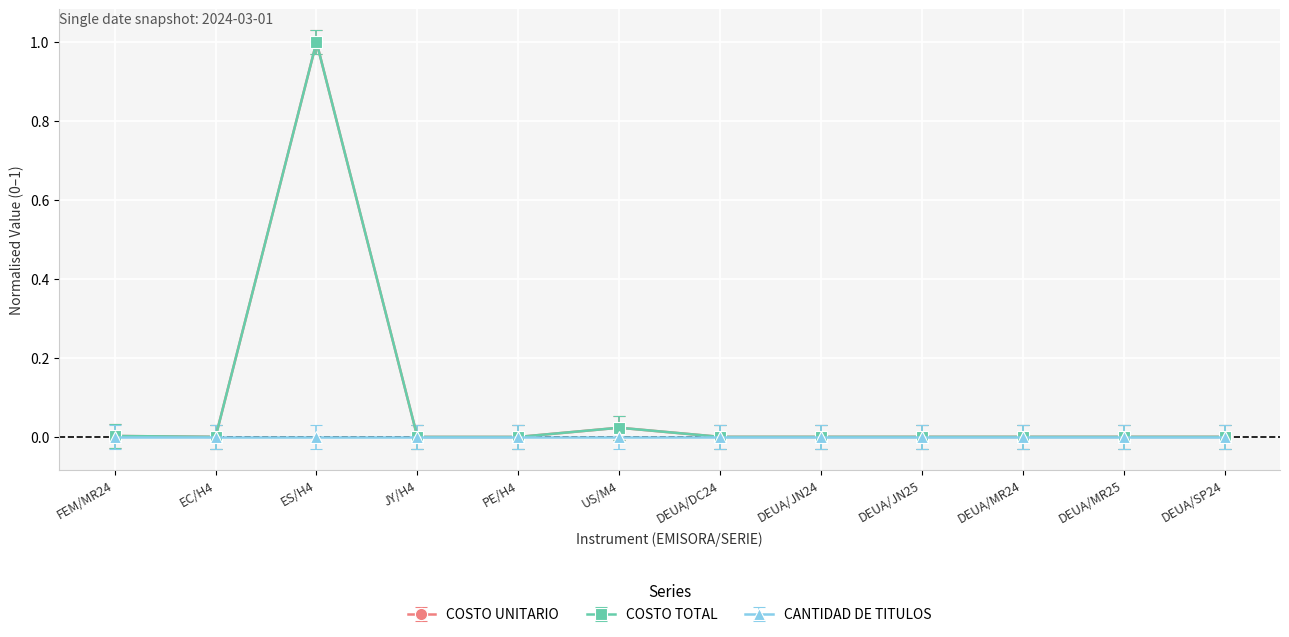

How many interior local valleys does the COSTO TOTAL series have?

4